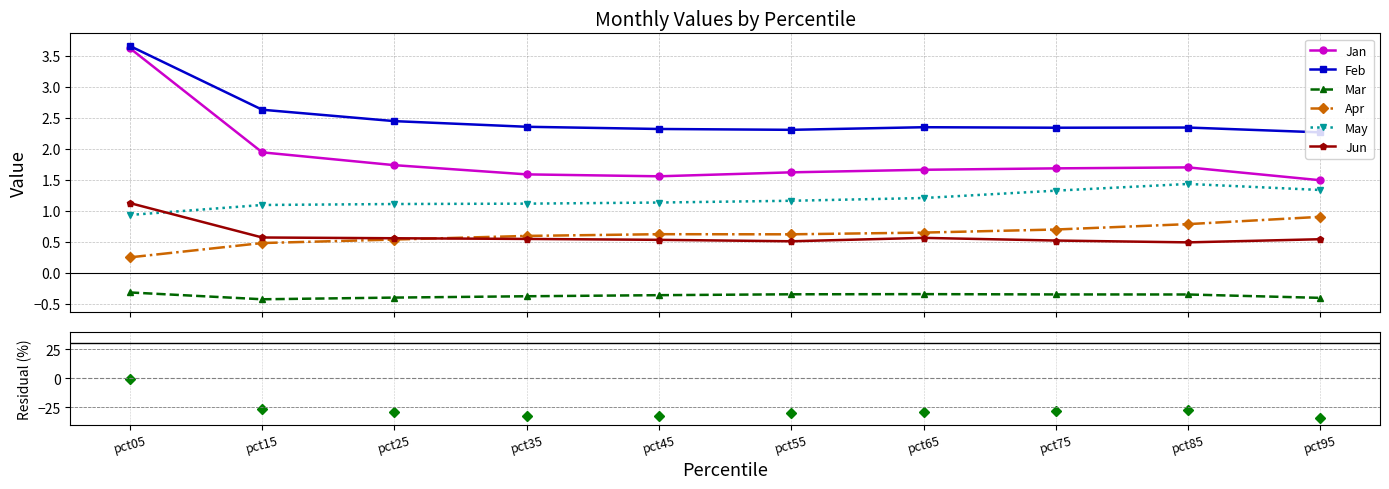

Reading left to right, extract all data points from this chart.

Jan: pct05=3.6	pct15=1.9	pct25=1.7	pct35=1.6	pct45=1.6	pct55=1.6	pct65=1.7	pct75=1.7	pct85=1.7	pct95=1.5
Feb: pct05=3.7	pct15=2.6	pct25=2.4	pct35=2.4	pct45=2.3	pct55=2.3	pct65=2.3	pct75=2.3	pct85=2.3	pct95=2.3
Mar: pct05=-0.3	pct15=-0.4	pct25=-0.4	pct35=-0.4	pct45=-0.4	pct55=-0.3	pct65=-0.3	pct75=-0.4	pct85=-0.4	pct95=-0.4
Apr: pct05=0.2	pct15=0.5	pct25=0.5	pct35=0.6	pct45=0.6	pct55=0.6	pct65=0.6	pct75=0.7	pct85=0.8	pct95=0.9
May: pct05=0.9	pct15=1.1	pct25=1.1	pct35=1.1	pct45=1.1	pct55=1.2	pct65=1.2	pct75=1.3	pct85=1.4	pct95=1.3
Jun: pct05=1.1	pct15=0.6	pct25=0.6	pct35=0.5	pct45=0.5	pct55=0.5	pct65=0.6	pct75=0.5	pct85=0.5	pct95=0.5